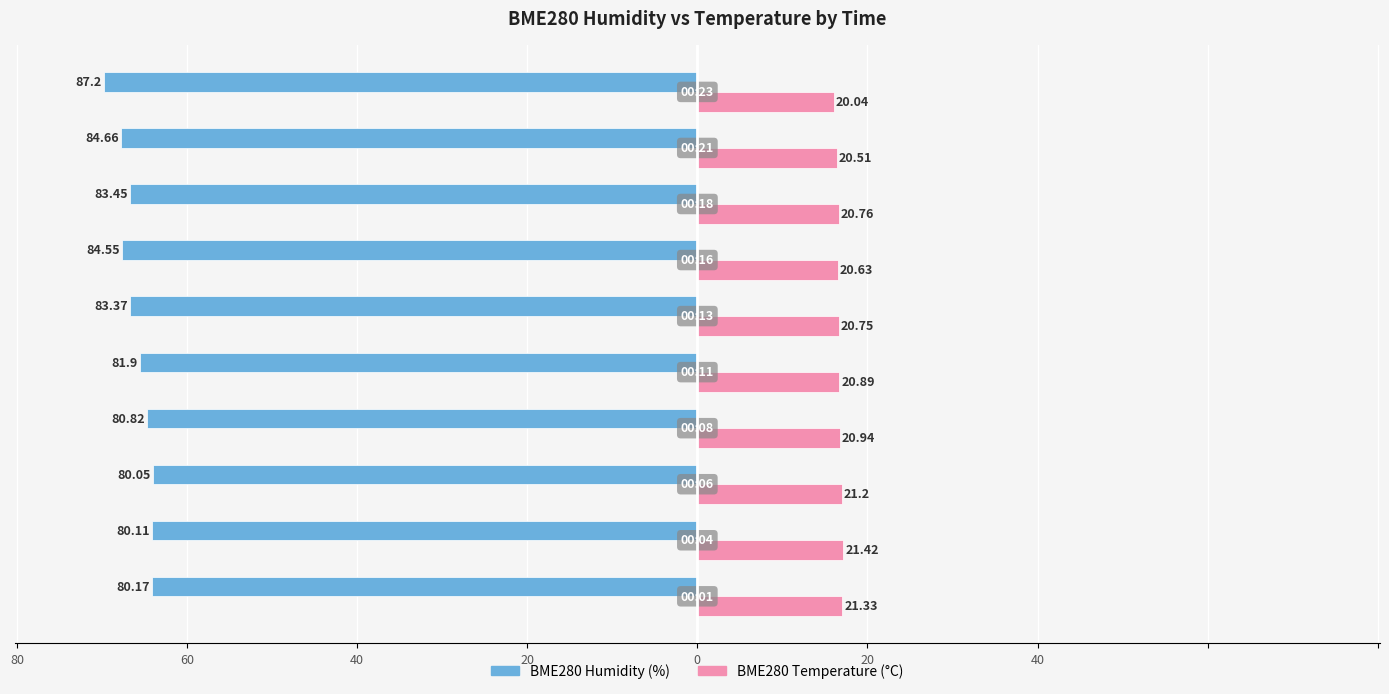

How many categories are shown in the chart?

10